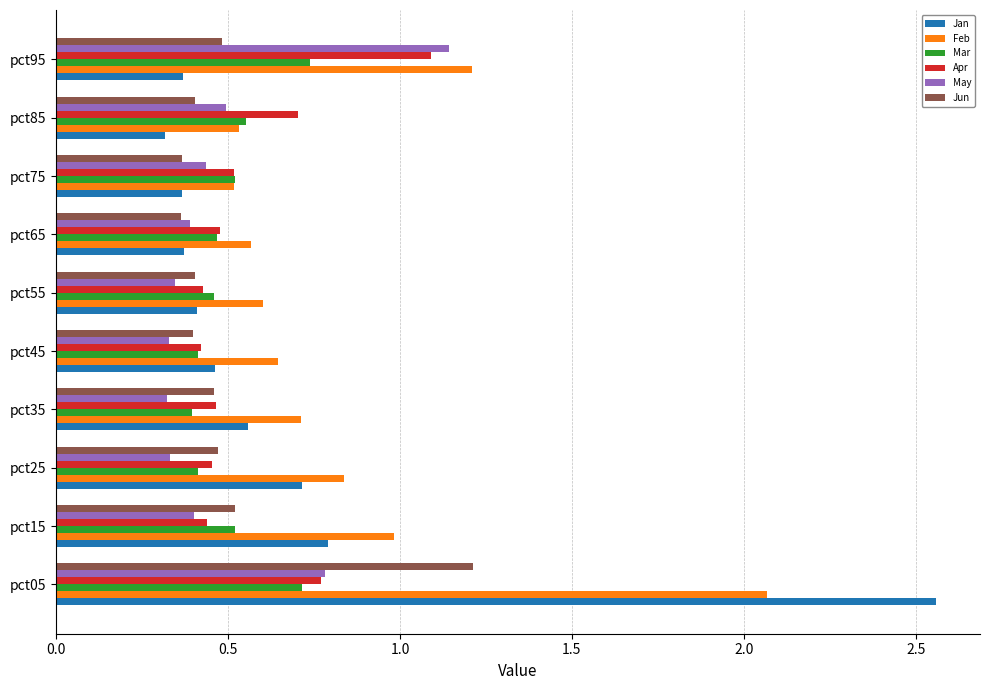

What is the average value of the Feb series?

0.9